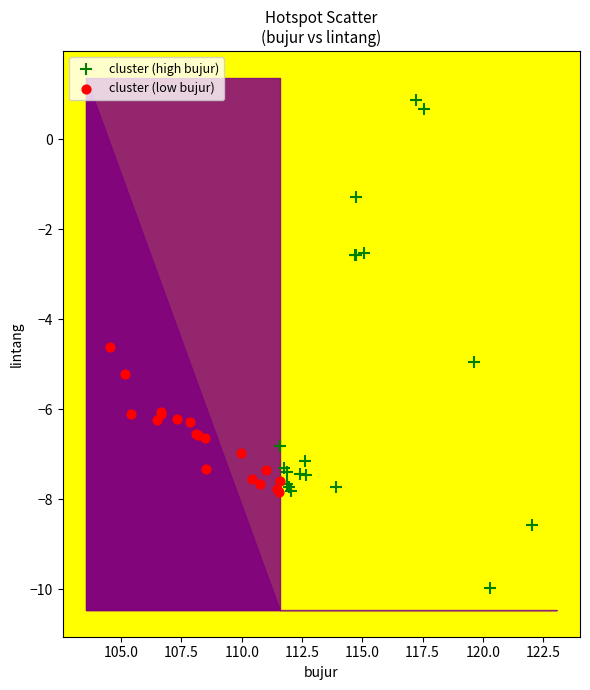

Which series has the widest spread of Y values?

cluster (high bujur)